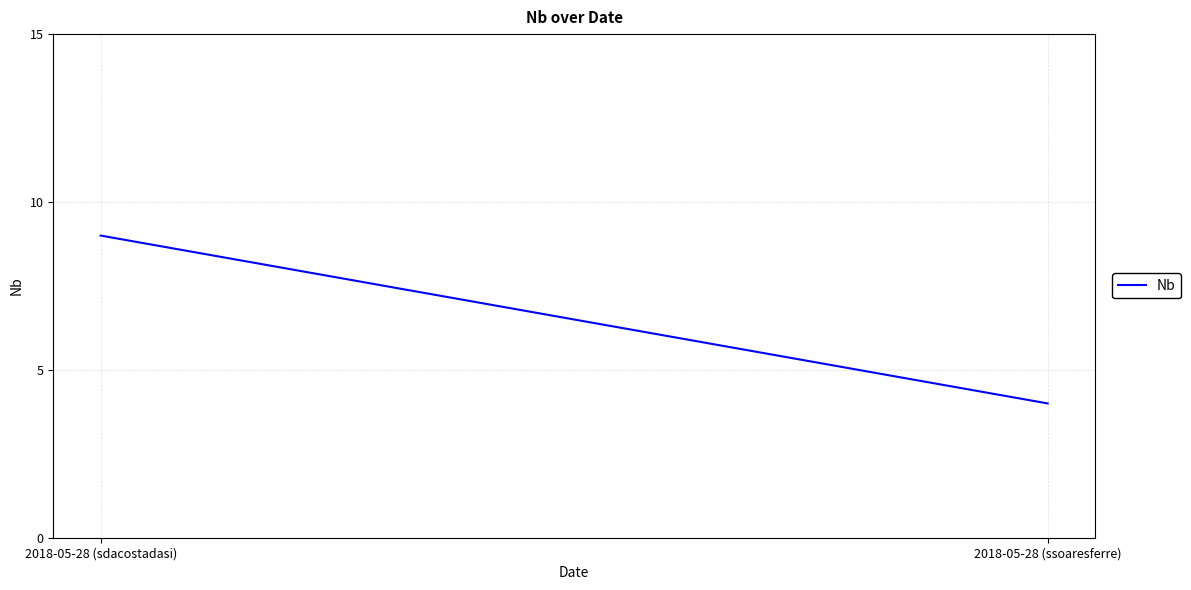

Rank the categories by value from highest to lowest.

2018-05-28 (sdacostadasi), 2018-05-28 (ssoaresferre)